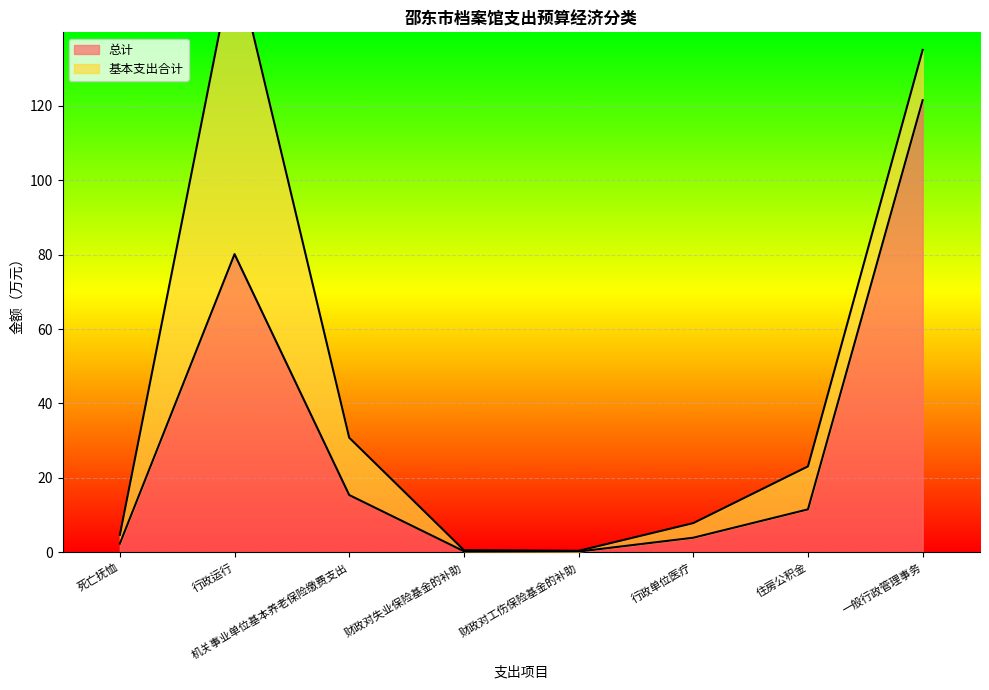

Rank the categories by value from lowest to highest.

财政对工伤保险基金的补助, 财政对失业保险基金的补助, 死亡抚恤, 行政单位医疗, 住房公积金, 机关事业单位基本养老保险缴费支出, 行政运行, 一般行政管理事务